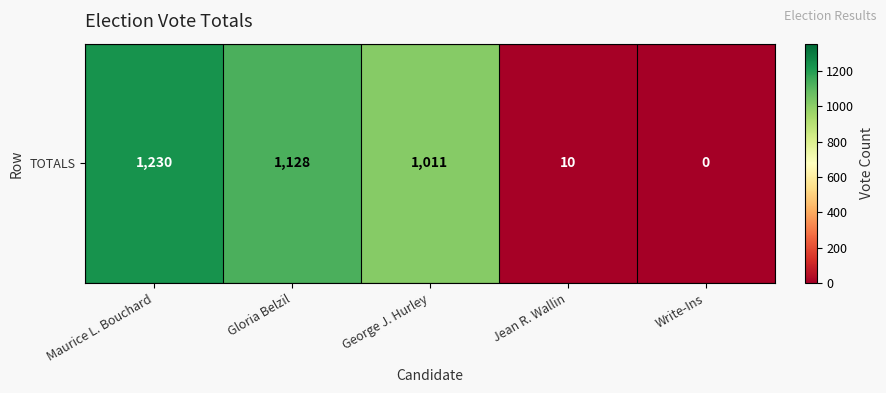

Is it true that the value at Gloria Belzil is 2005?

False